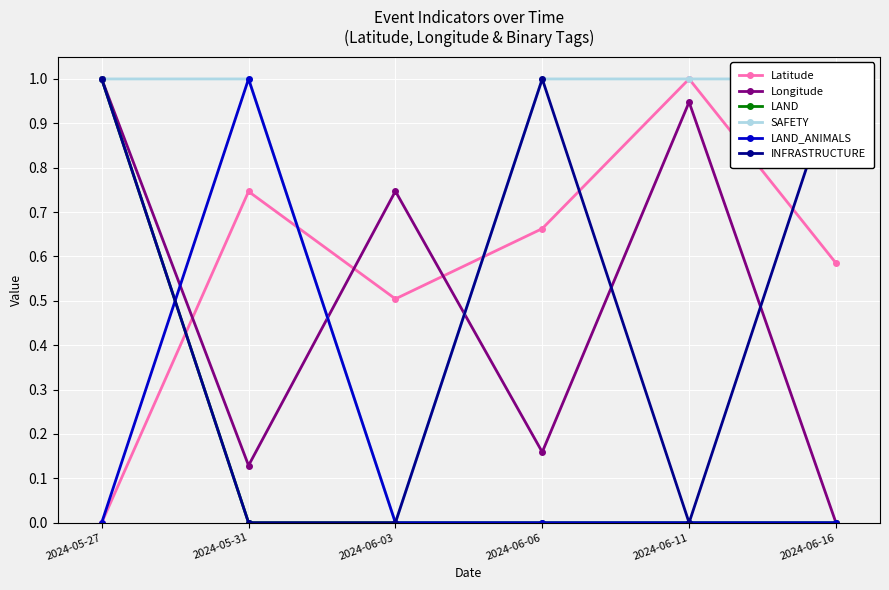

Rank the series at 2024-06-16 from lowest to highest value.

Longitude, LAND, LAND_ANIMALS, Latitude, SAFETY, INFRASTRUCTURE